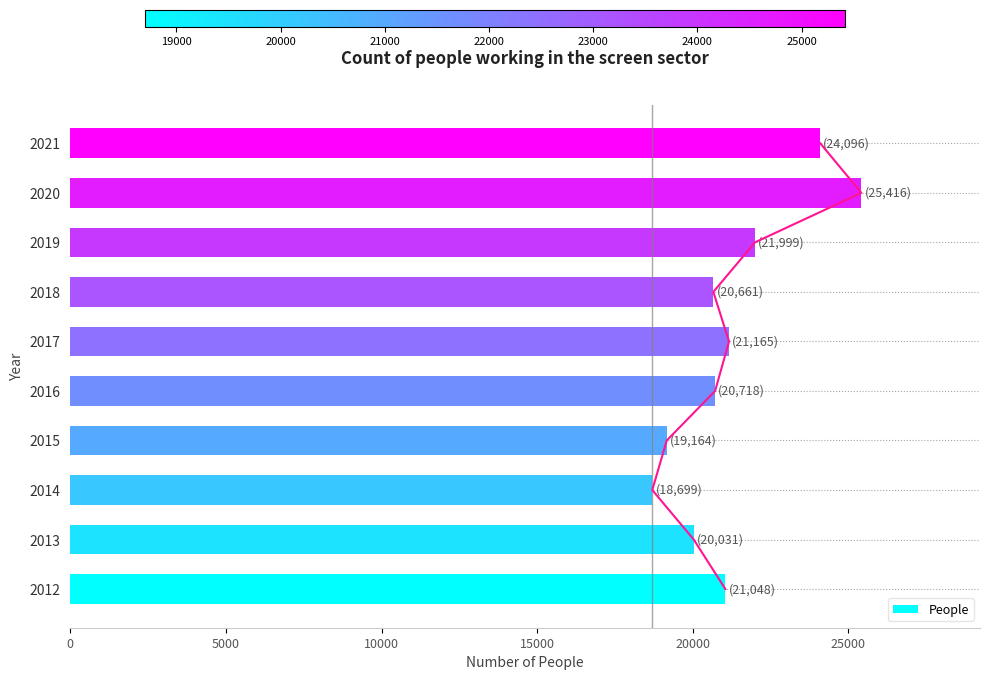

What is the difference between the second highest and second lowest values?

4932